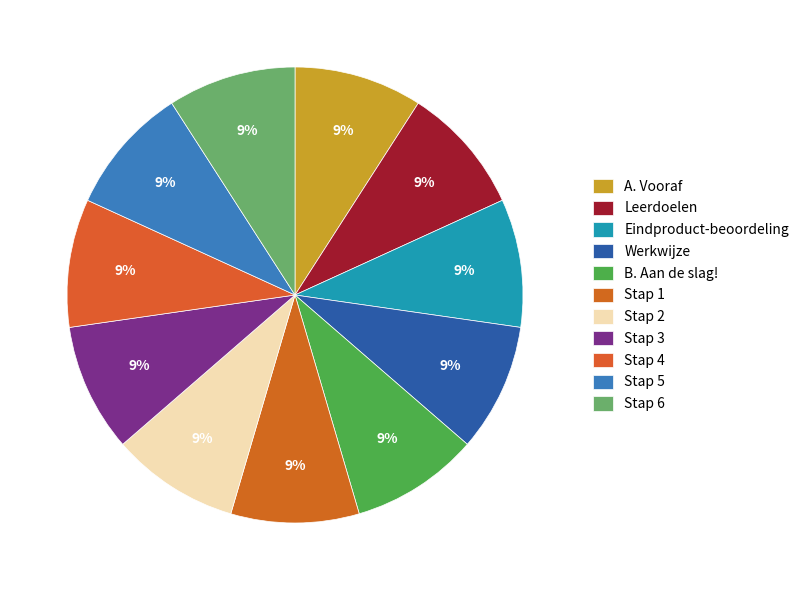

Is there any slice that represents more than half of the pie?

No